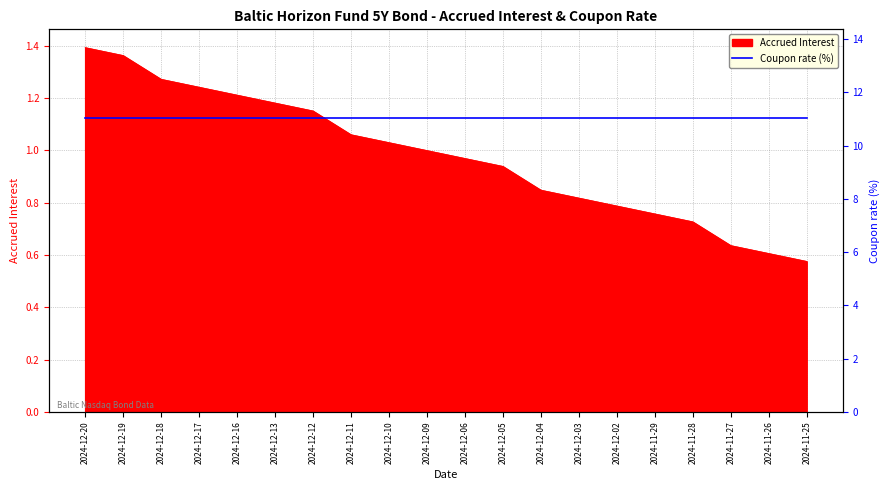

Reading right to left, what are all the values shown in this chart?

0.6	0.6	0.6	0.7	0.8	0.8	0.8	0.8	0.9	1.0	1.0	1.0	1.1	1.2	1.2	1.2	1.2	1.3	1.4	1.4